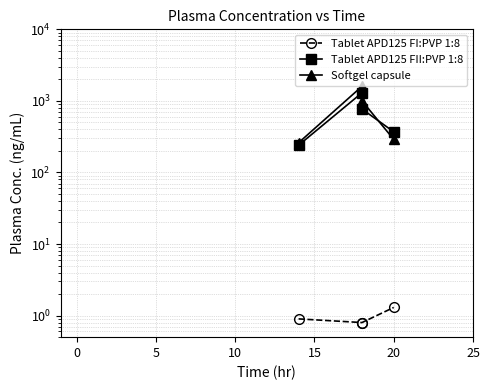

True or false: Tablet APD125 FI:PVP 1:8 and Softgel capsule intersect in this chart.

False